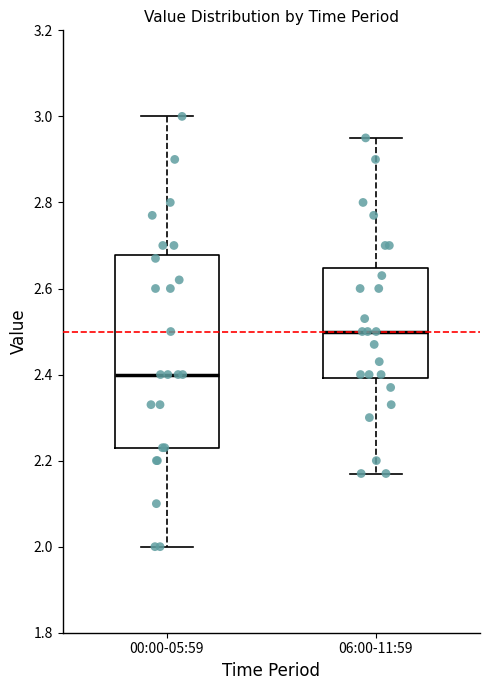

Which box's median line is the lowest?

00:00-05:59